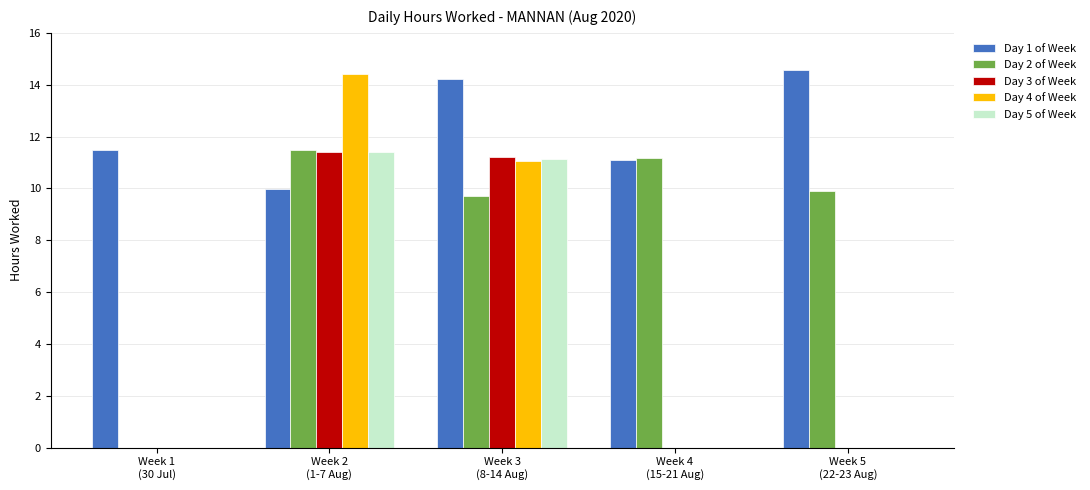

What is the average value of the Day 4 of Week series?

5.1